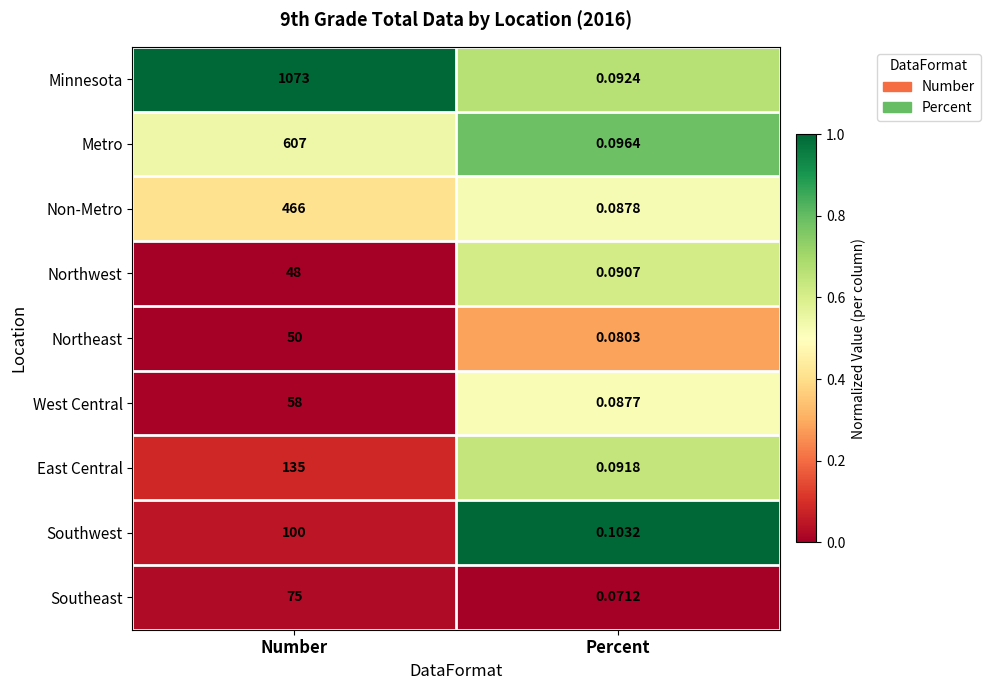

What is the total value across all series at Percent?

0.8